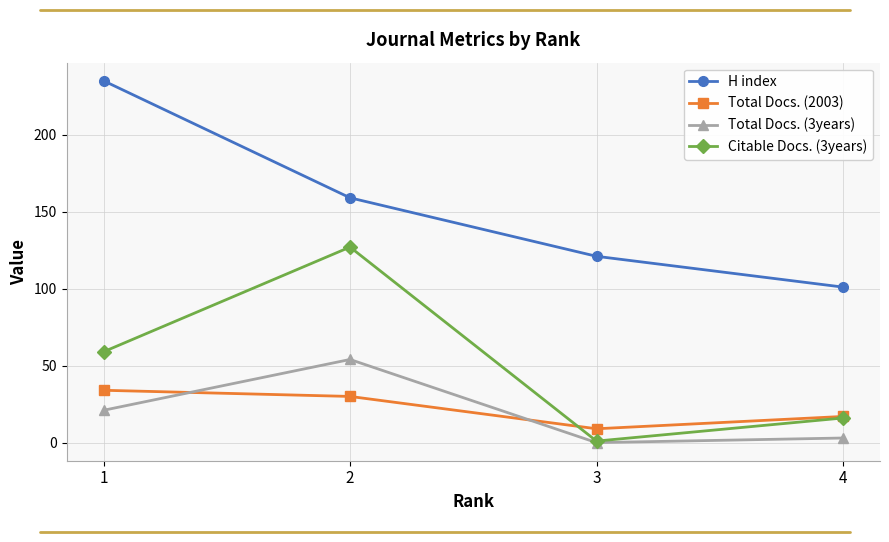

At which category does Total Docs. (3years) reach its first local valley?

3